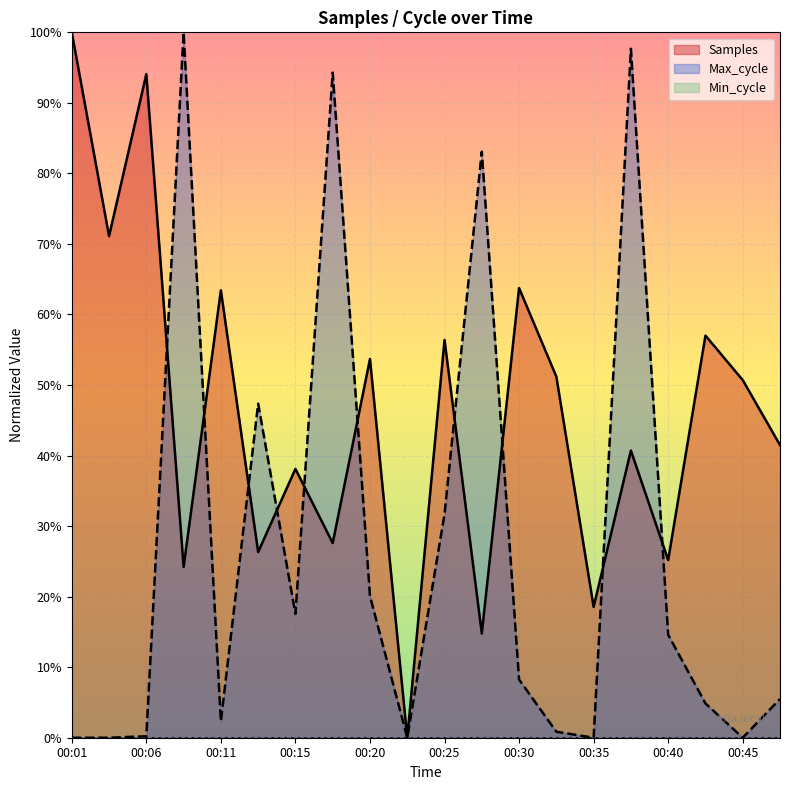

Between 00:08 and 00:35, which series saw the biggest shift?

Max_cycle